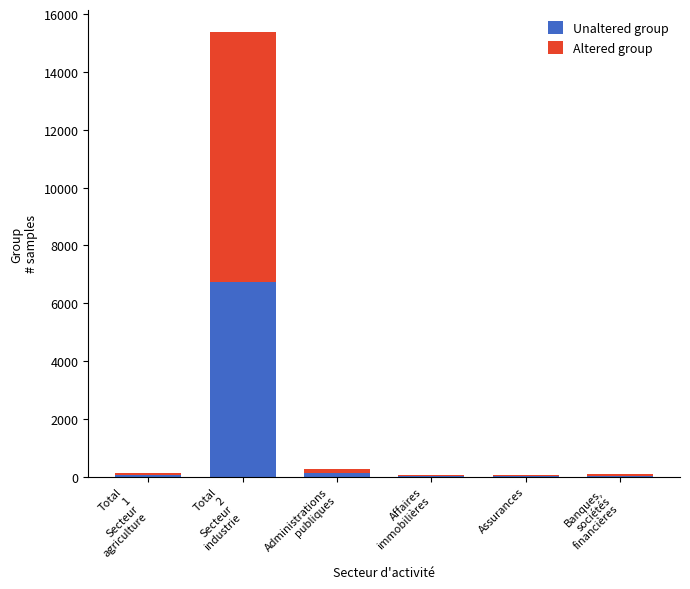

What is the sum of all Unaltered group values?

6986